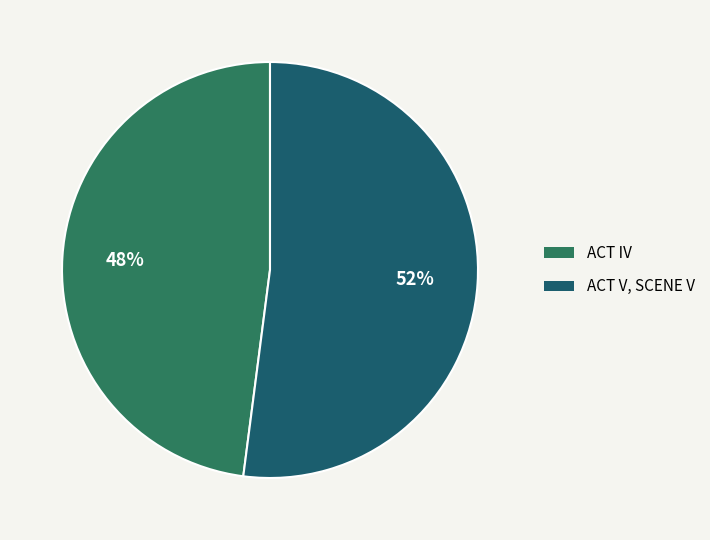

How many slices are in this pie chart?

2